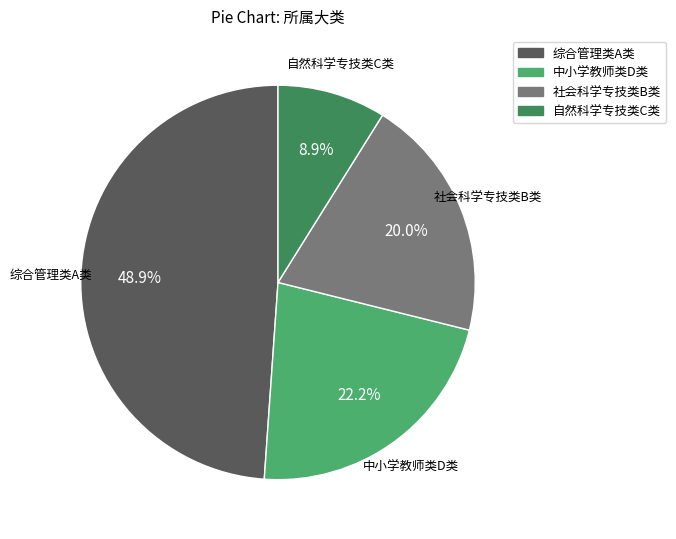

Which slice is the smallest?

自然科学专技类C类